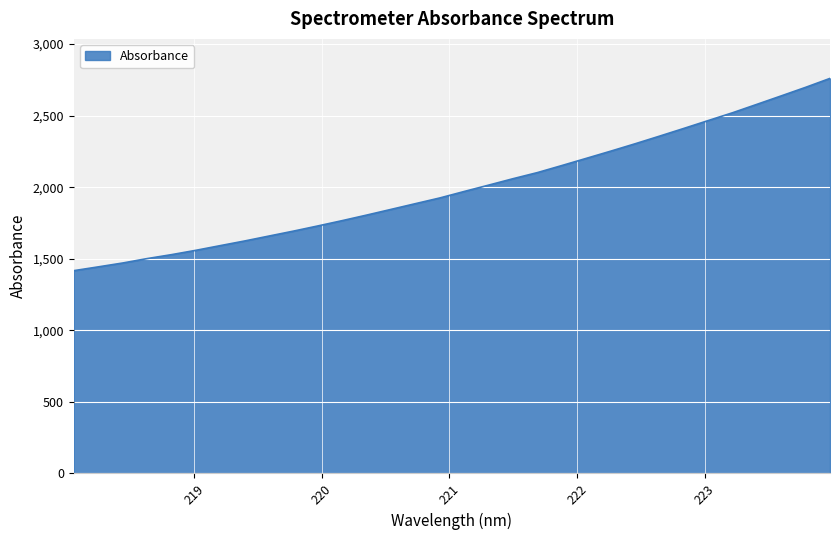

What is the difference between the maximum and minimum values?

1343.1